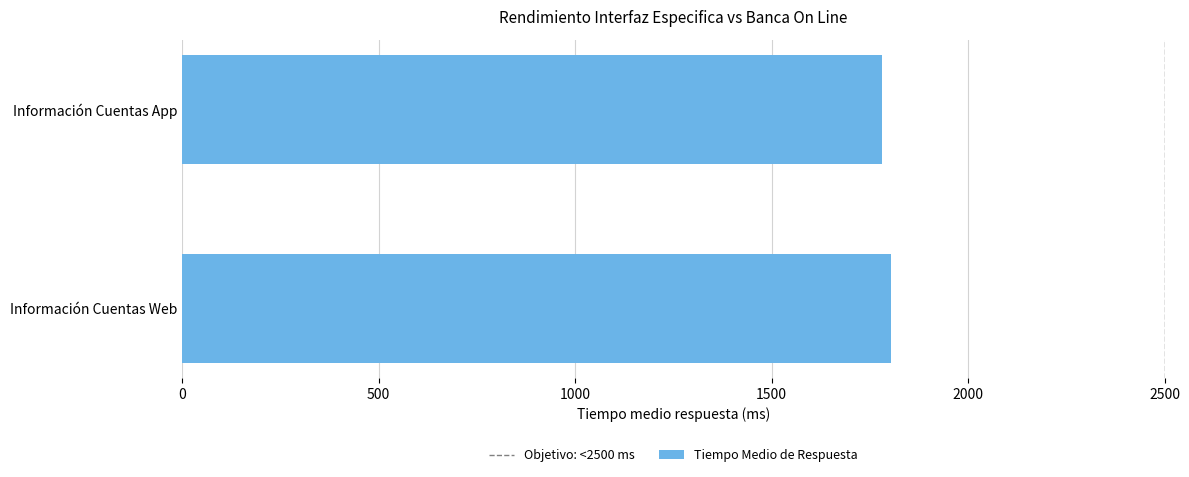

What is the smallest value displayed?

1780.8